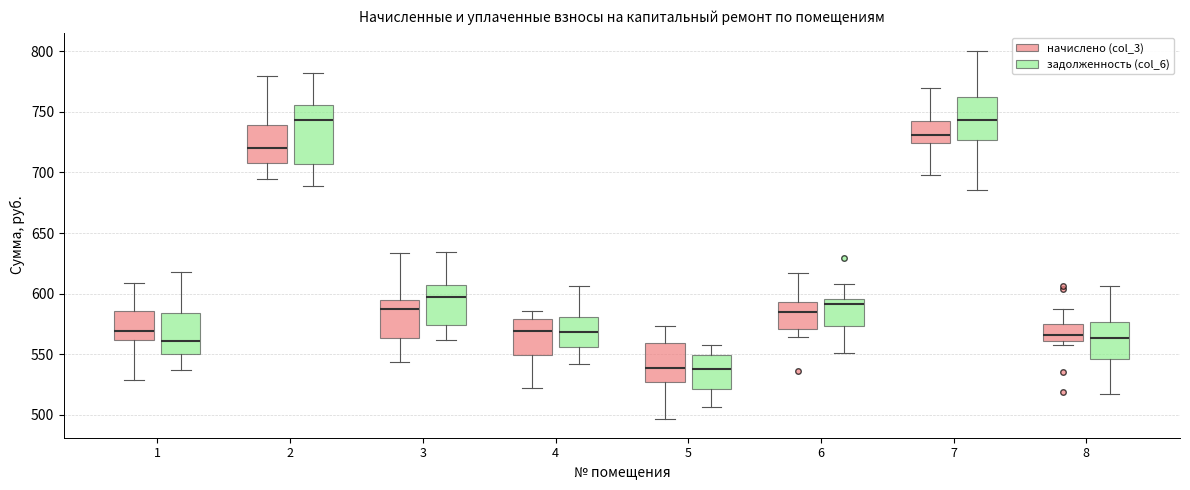

Reading left to right, transcribe this box plot: for each box, give where its median line is, the range the box spans, and where its two whiskers end, as read against the y-axis. The values are not printed on the chart, so give them approximately, as read against the axis.

1 (начислено (col_3)): median 570, box 560 to 585, whiskers 530 to 610
1 (задолженность (col_6)): median 560, box 550 to 585, whiskers 535 to 620
2 (начислено (col_3)): median 720, box 710 to 740, whiskers 695 to 780
2 (задолженность (col_6)): median 745, box 705 to 755, whiskers 690 to 780
3 (начислено (col_3)): median 585, box 565 to 595, whiskers 545 to 635
3 (задолженность (col_6)): median 595, box 575 to 605, whiskers 560 to 635
4 (начислено (col_3)): median 570, box 550 to 580, whiskers 520 to 585
4 (задолженность (col_6)): median 570, box 555 to 580, whiskers 540 to 605
5 (начислено (col_3)): median 540, box 525 to 560, whiskers 495 to 575
5 (задолженность (col_6)): median 540, box 520 to 550, whiskers 505 to 560
6 (начислено (col_3)): median 585, box 570 to 595, whiskers 565 to 615
6 (задолженность (col_6)): median 590, box 575 to 595, whiskers 550 to 610
7 (начислено (col_3)): median 730, box 725 to 745, whiskers 700 to 770
7 (задолженность (col_6)): median 745, box 725 to 760, whiskers 685 to 800
8 (начислено (col_3)): median 565, box 560 to 575, whiskers 555 to 585
8 (задолженность (col_6)): median 565, box 545 to 575, whiskers 515 to 605